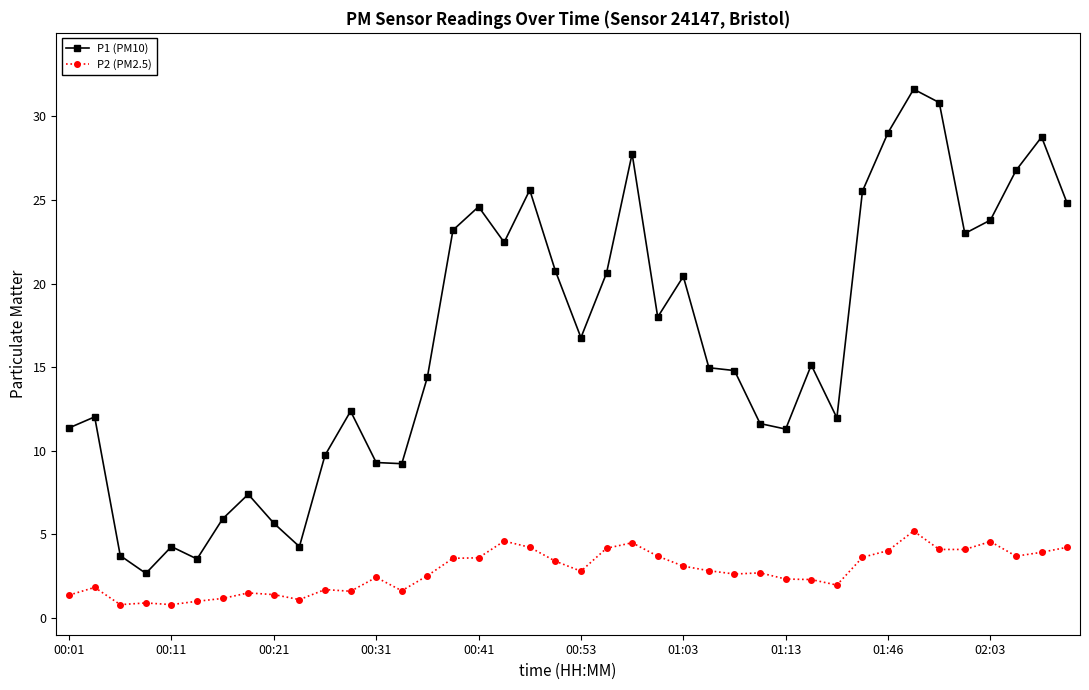

What is the maximum value shown in the chart?

31.6